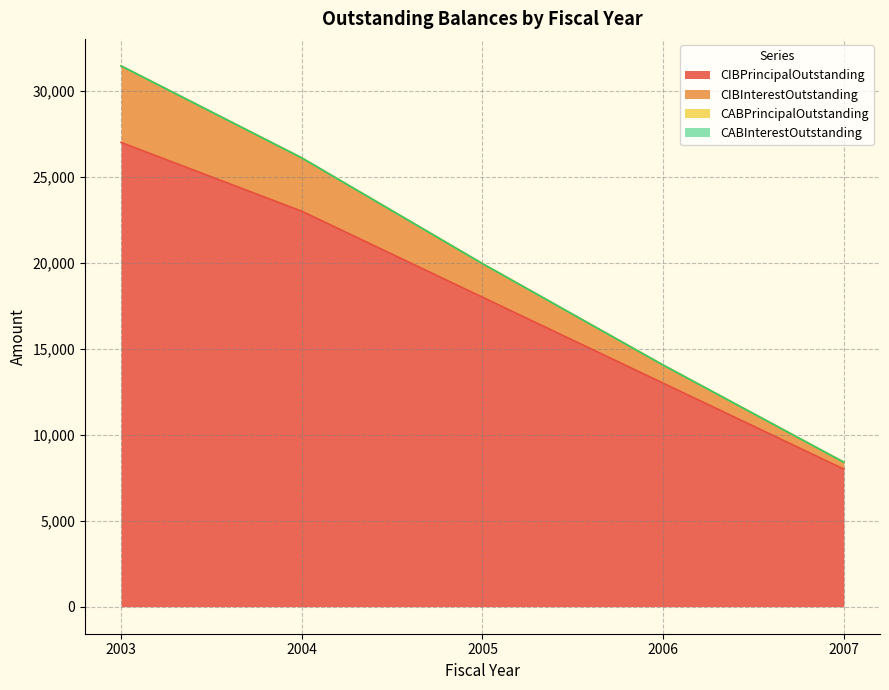

True or false: CIBPrincipalOutstanding and CIBInterestOutstanding intersect in this chart.

False